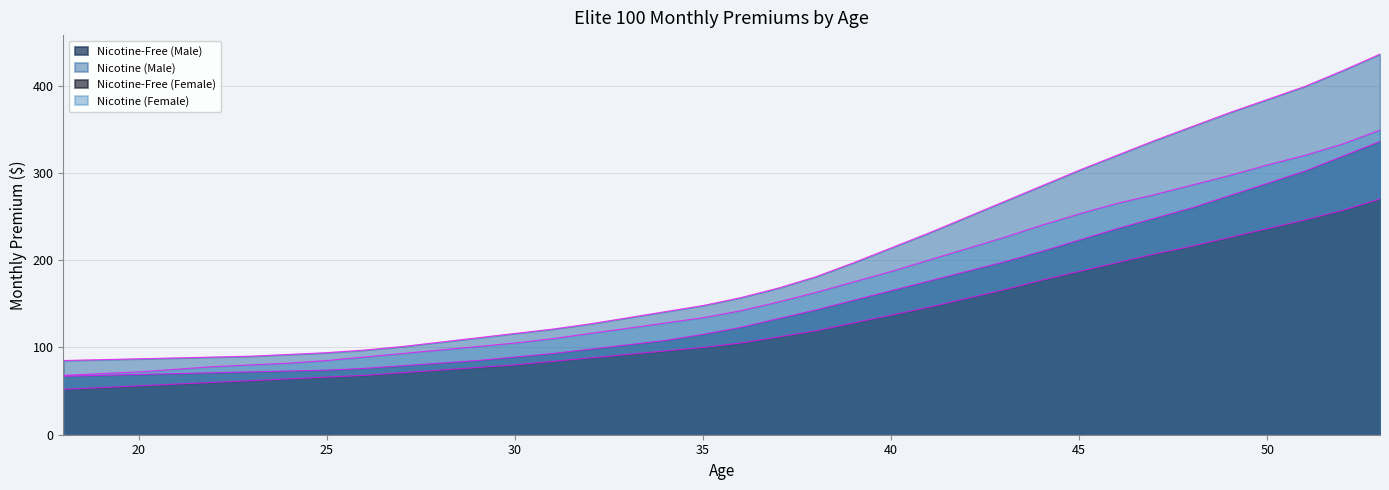

Does the chart have visible grid lines?

Yes